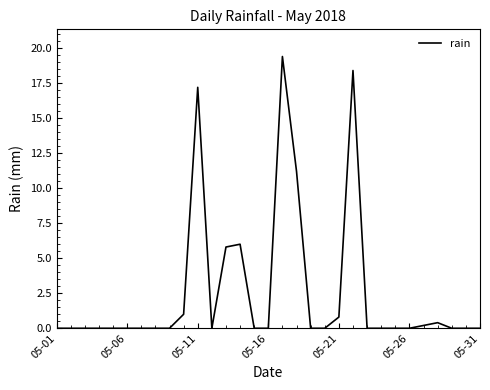

What is the difference between the maximum and minimum values?

19.4